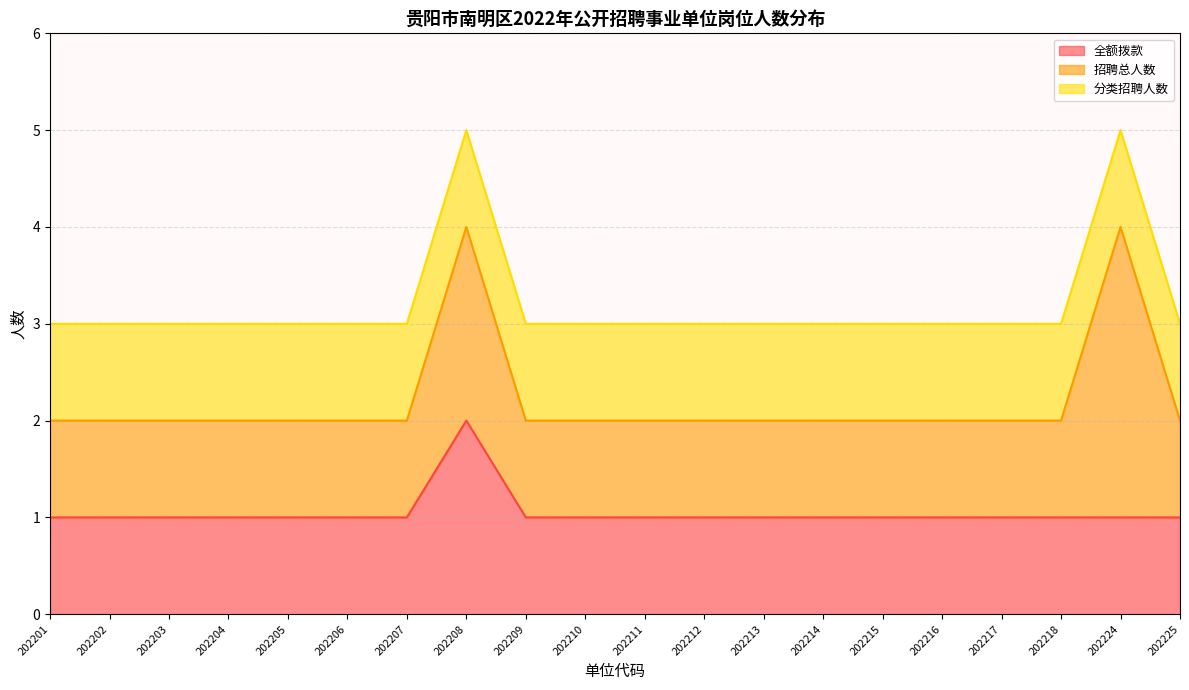

Rank the categories by 全额拨款 value from lowest to highest.

202201, 202202, 202203, 202204, 202205, 202206, 202207, 202209, 202210, 202211, 202212, 202213, 202214, 202215, 202216, 202217, 202218, 202224, 202225, 202208